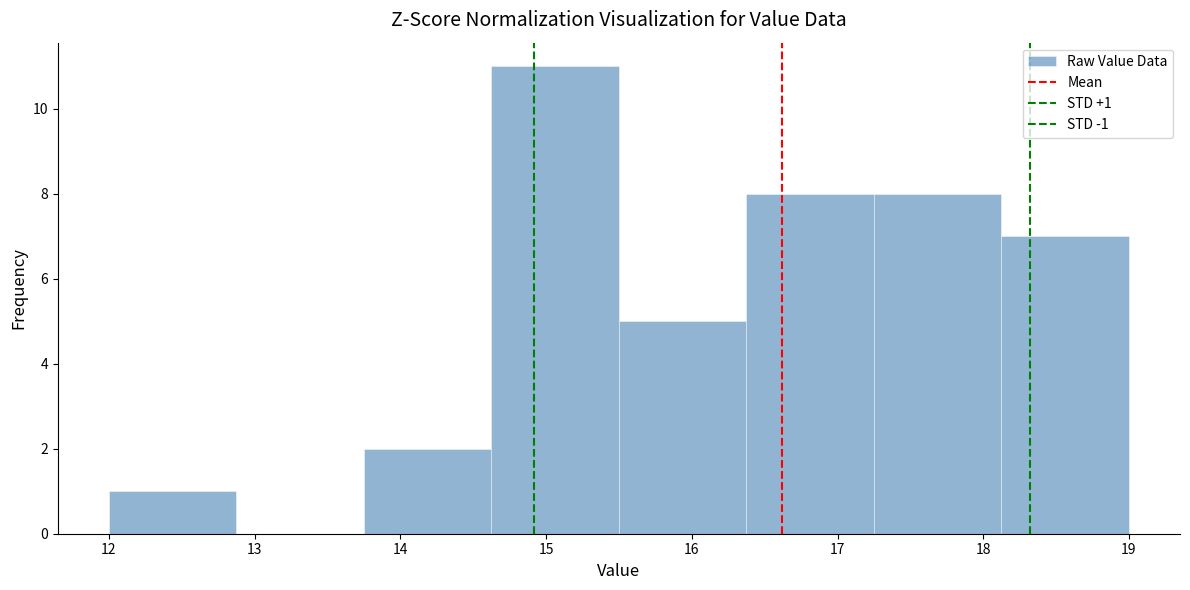

Which range on the x-axis has the tallest bar?

14.6 to 15.5